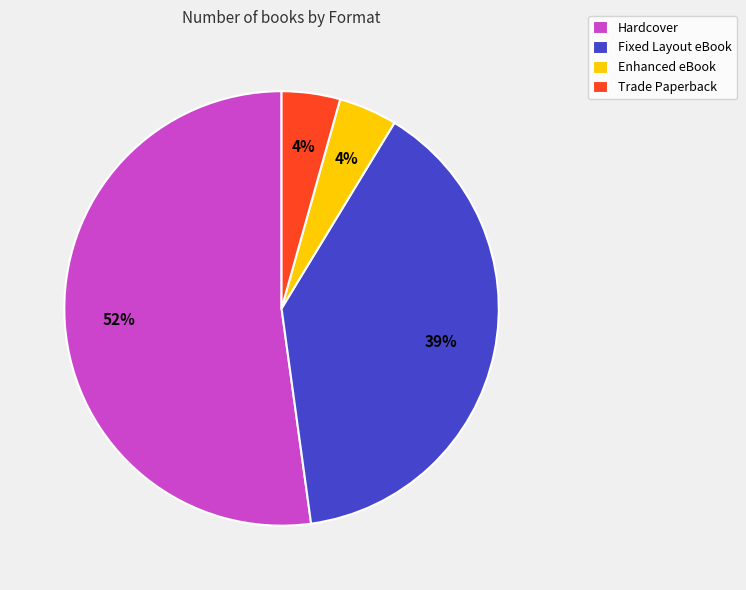

Does Hardcover account for over 50% of the chart?

Yes